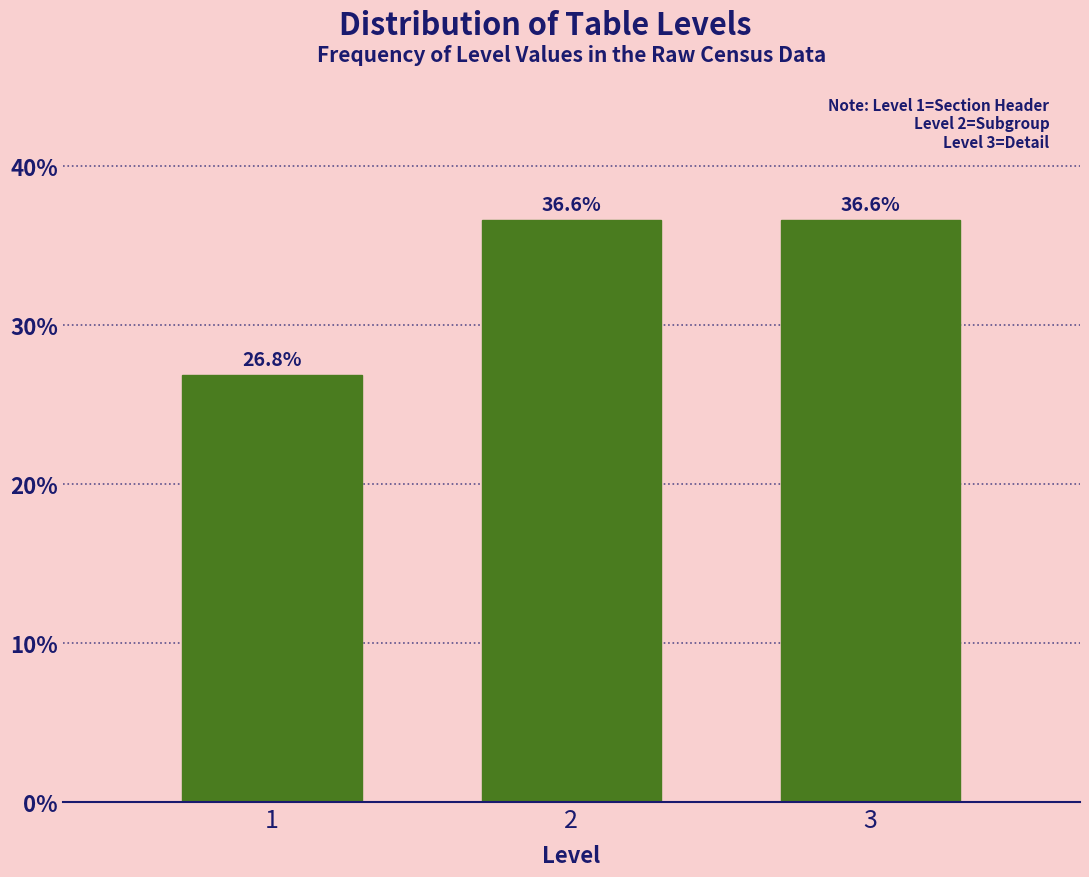

Reading left to right, extract all data points from this chart.

1=26.8	2=36.6	3=36.6